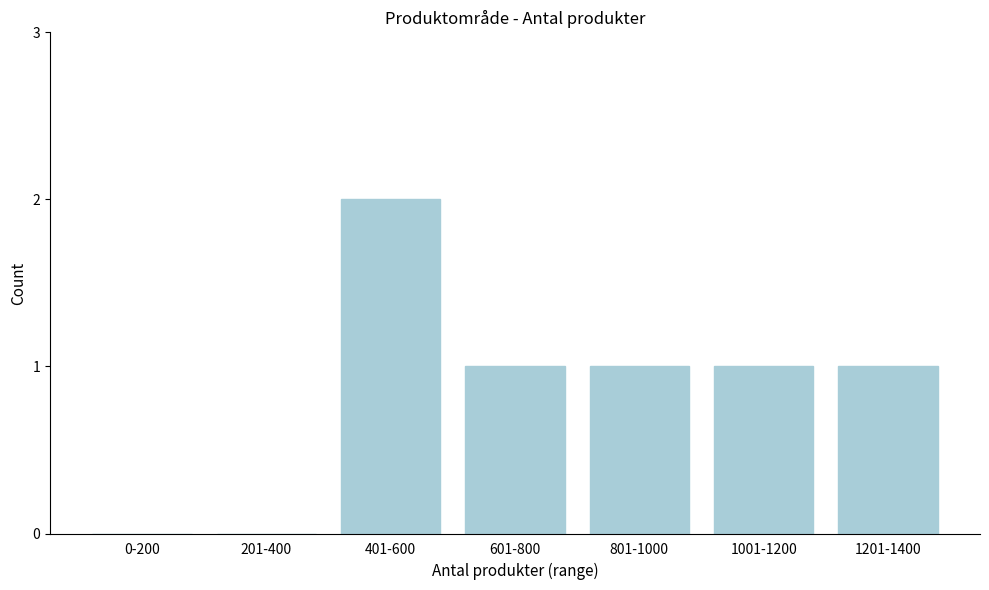

Reading left to right, extract all data points from this chart.

0-200=0	201-400=0	401-600=2	601-800=1	801-1000=1	1001-1200=1	1201-1400=1